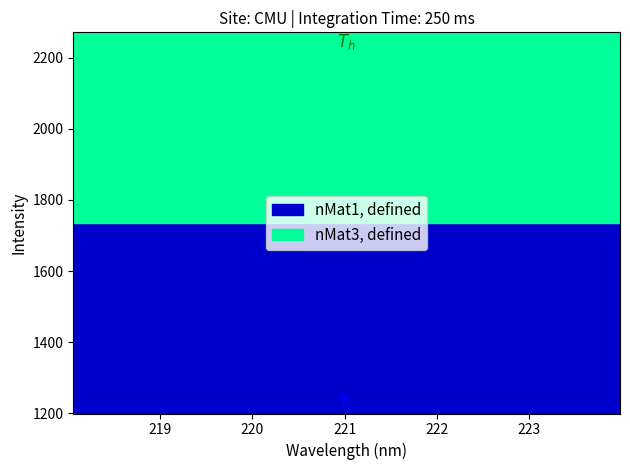

How many values are below 1640?

16